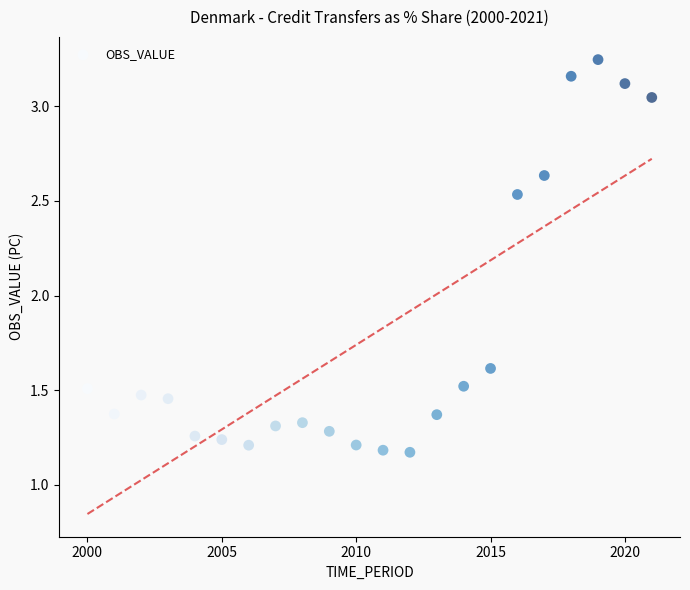

What is the range of Y values (max minus min)?

2.1